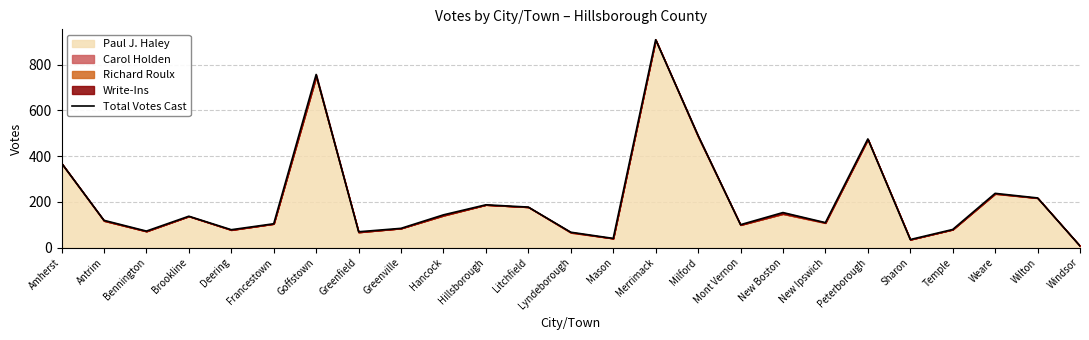

How many interior local peaks (higher than both neighbors) does the data have?

7